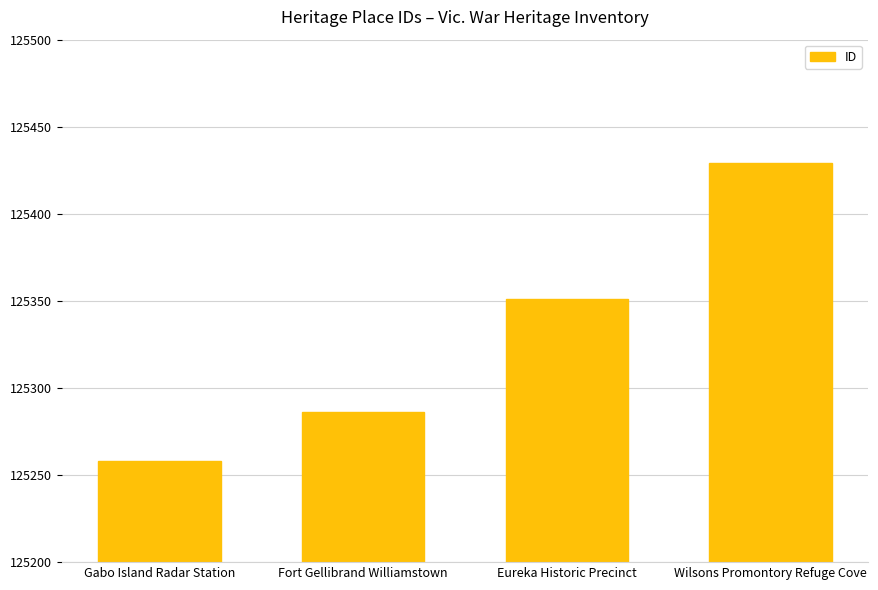

Where is the data nearest to the value 125343?

Eureka Historic Precinct